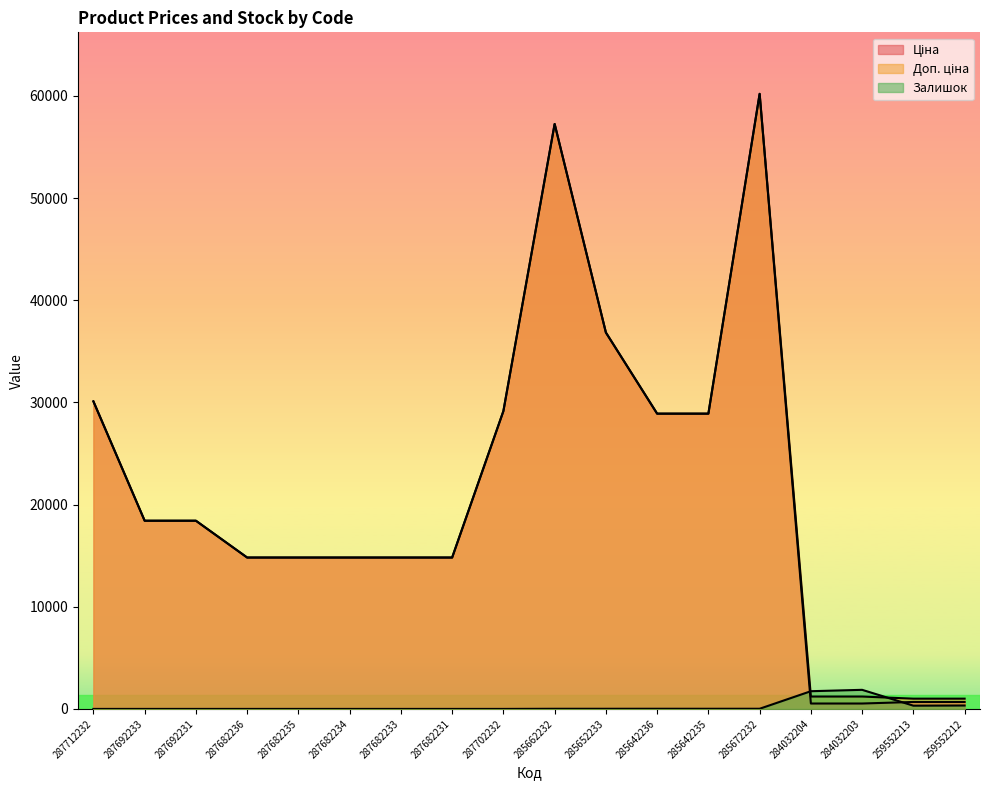

Which series ends up on top after the final intersection of Залишок and Ціна?

Ціна